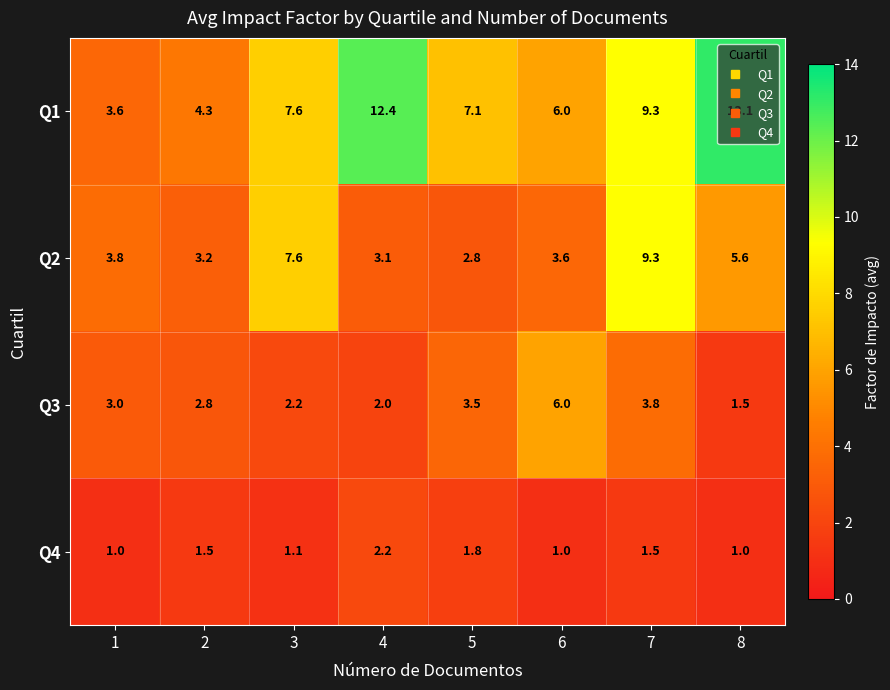

At which category does the chart reach its peak across all series?

8